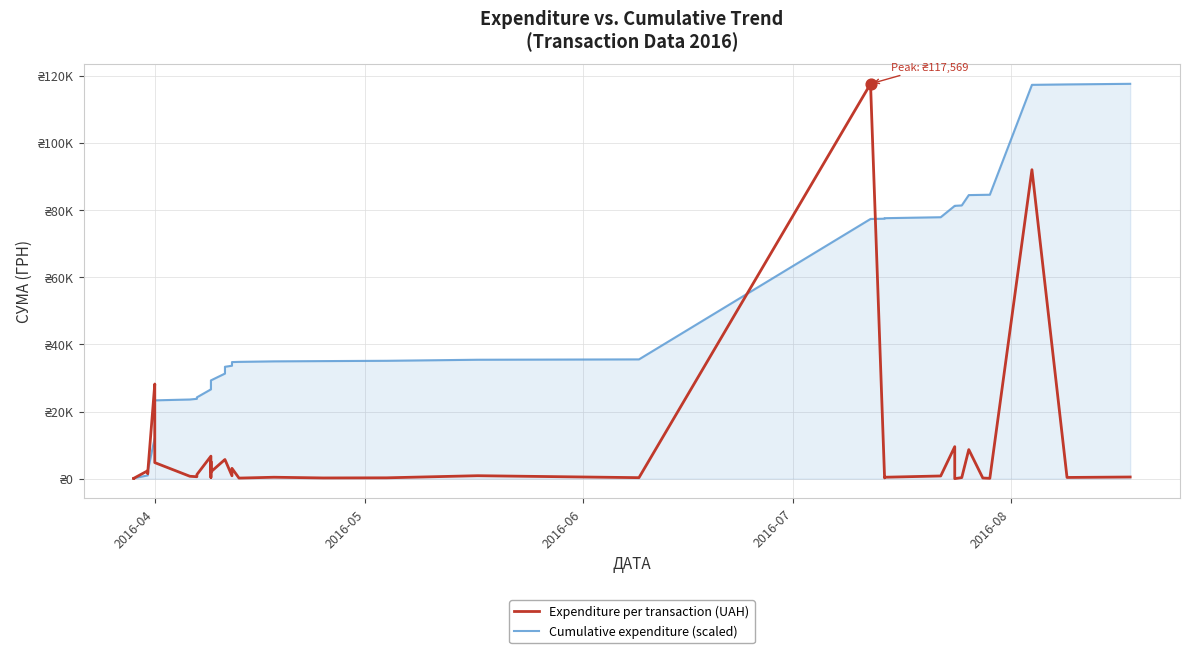

Which series has the largest total across all categories?

Cumulative expenditure (scaled)